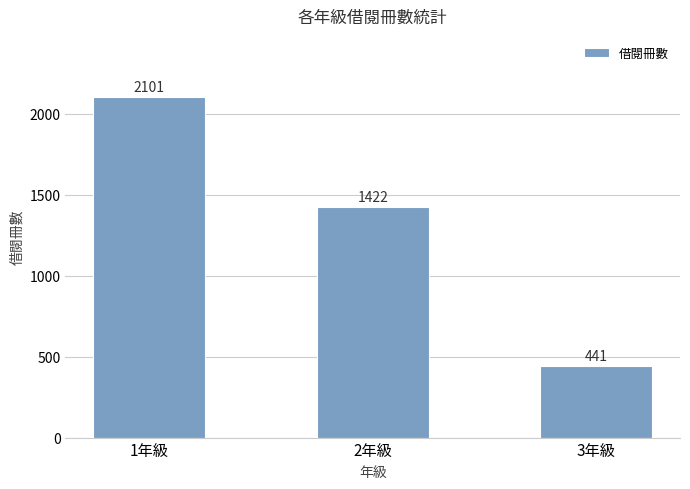

Are the bars horizontal?

No